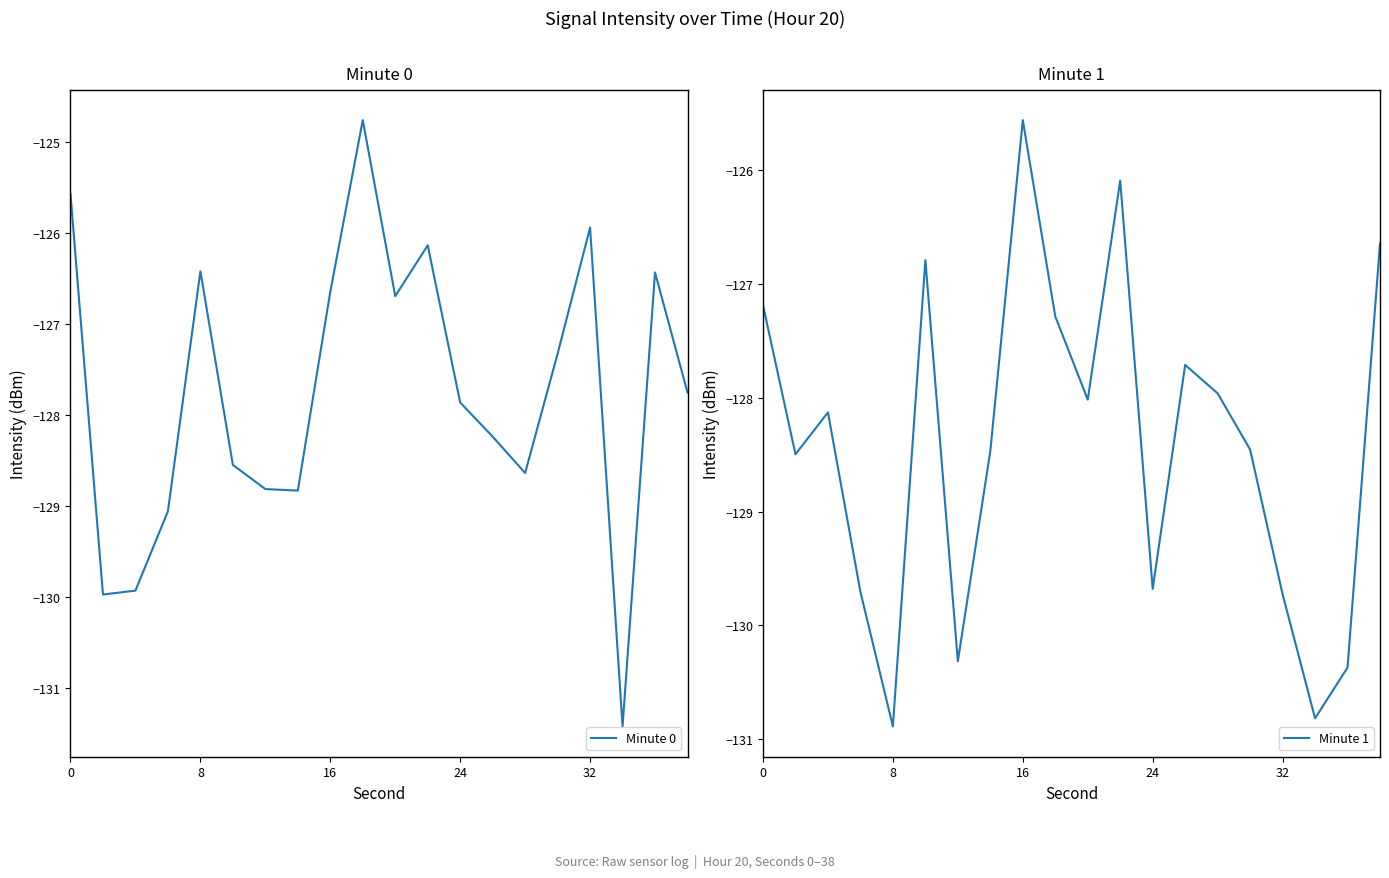

The value of Minute 0 at 8 is -126.4. True or false?

True